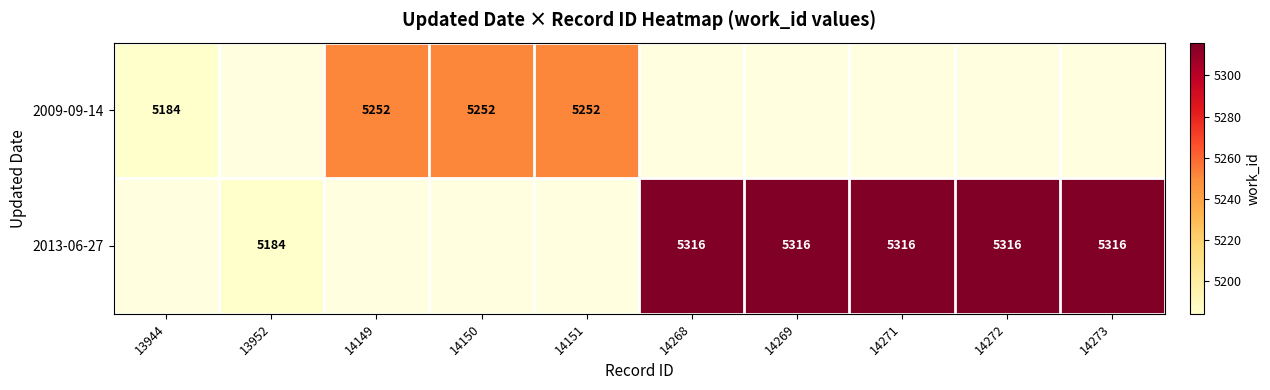

Is it true that 2009-09-14 equals 5252 at 14150?

True